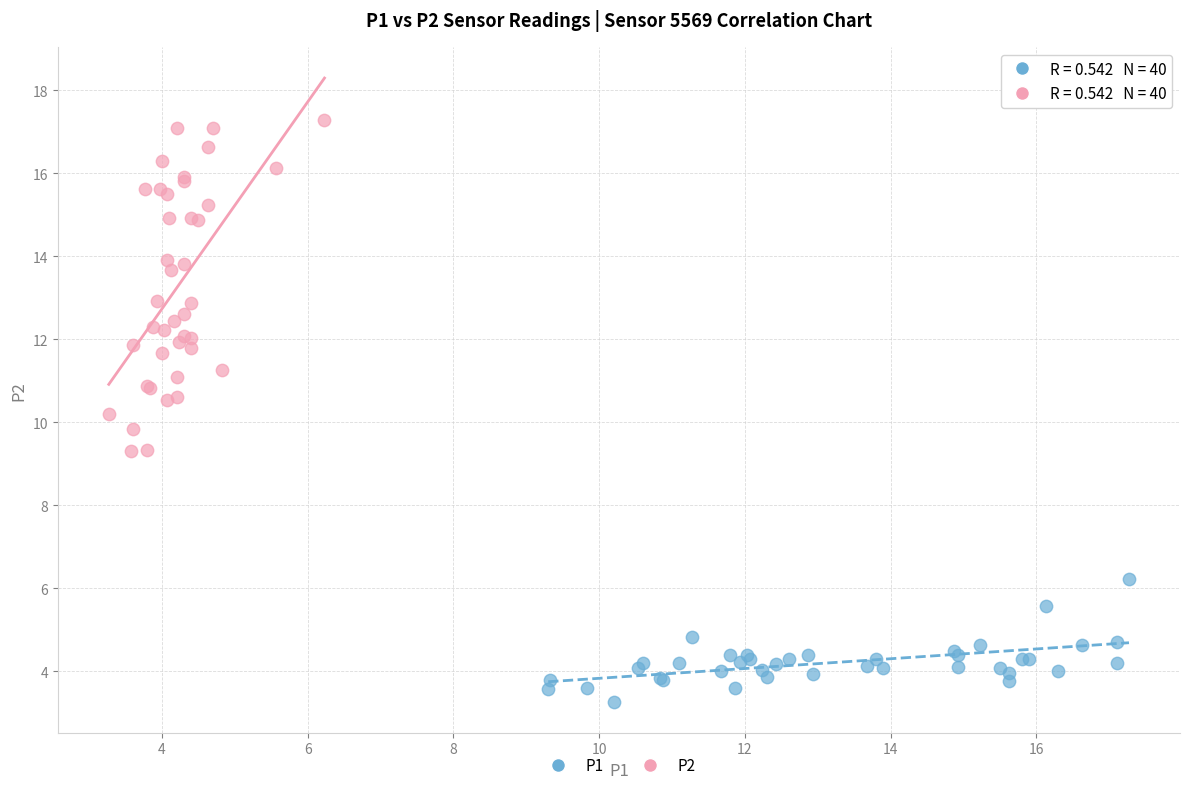

Which series reaches the minimum Y coordinate?

P1